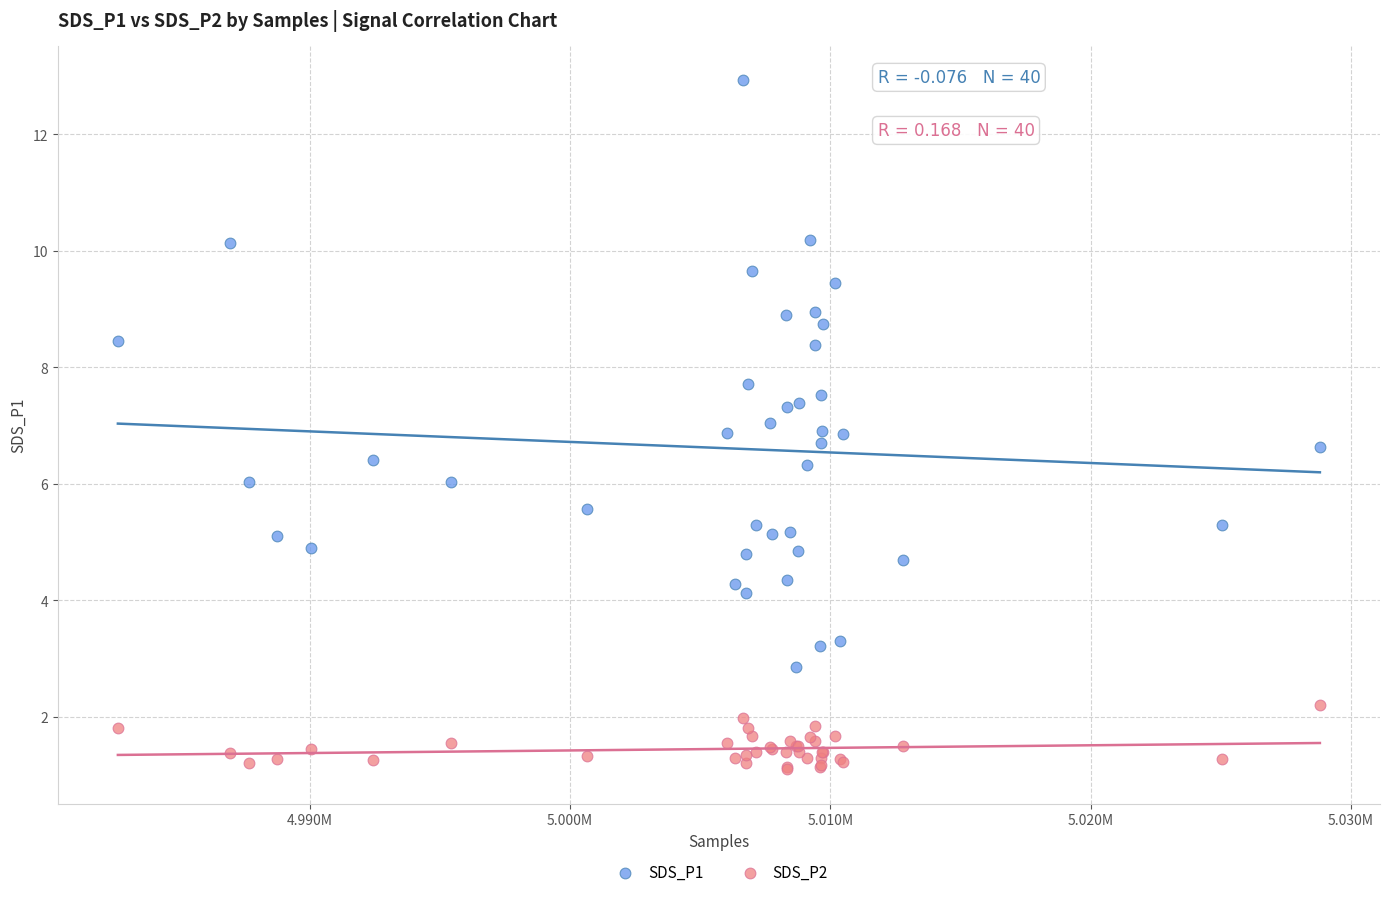

Which series contains the highest Y value?

SDS_P1